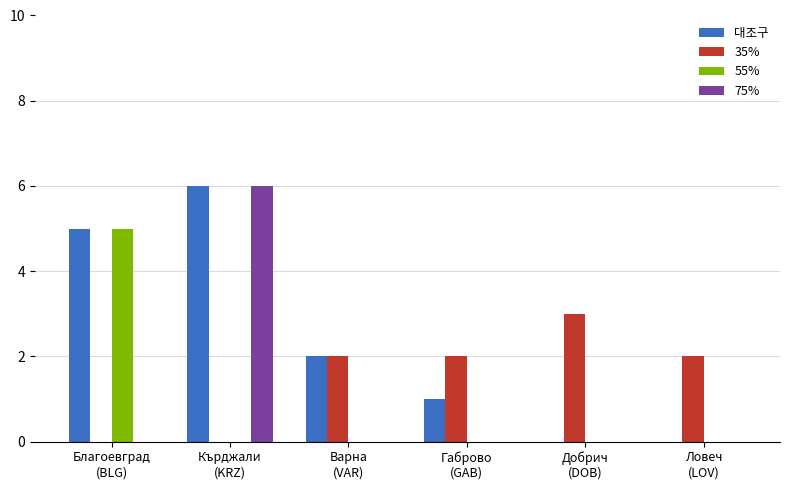

What is the greatest value displayed?

6